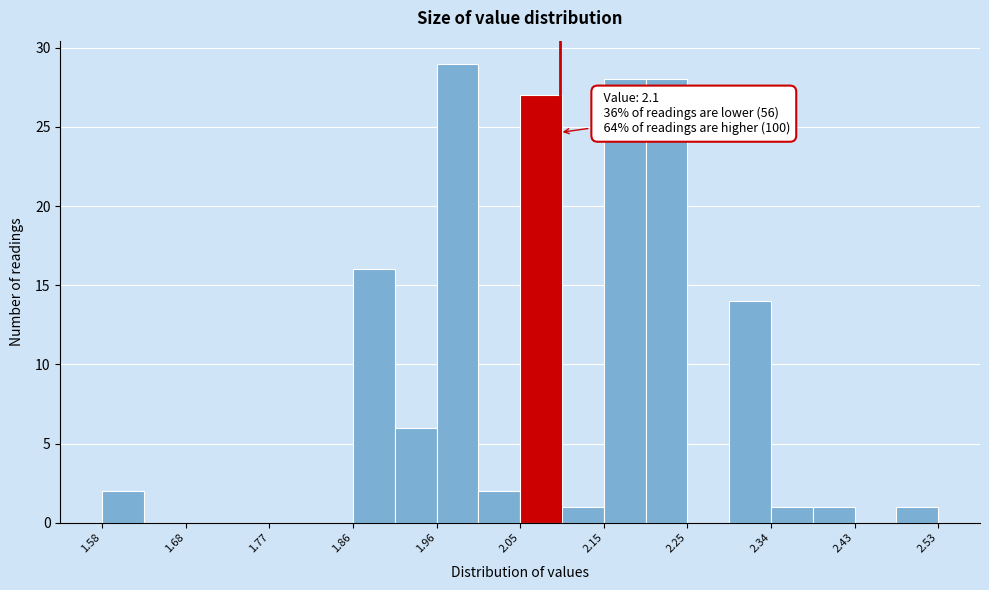

Over which range of the x-axis is the bar tallest?

1.96 to 2.01